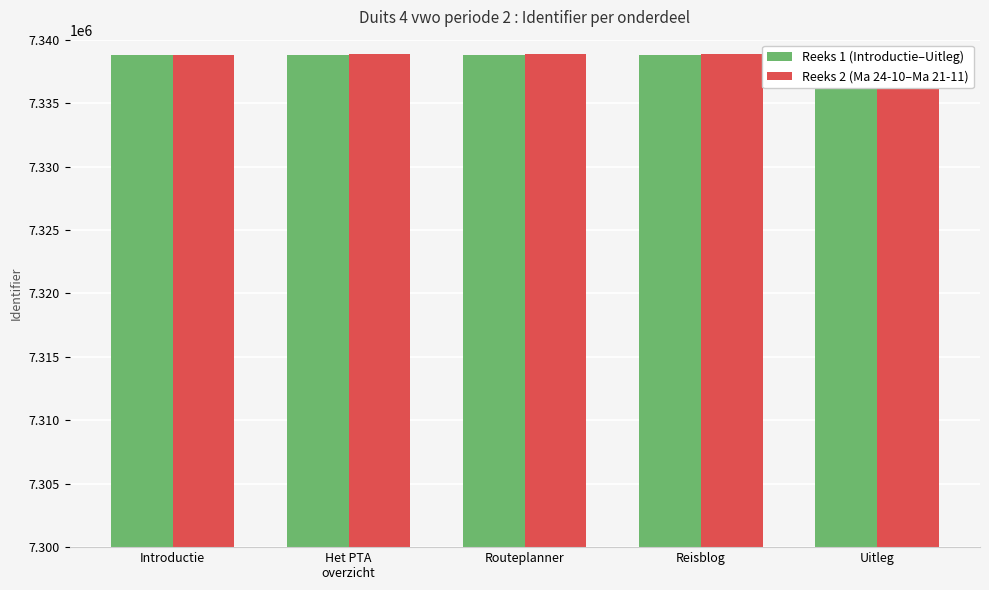

Which has a higher value, Uitleg or Reisblog?

Uitleg